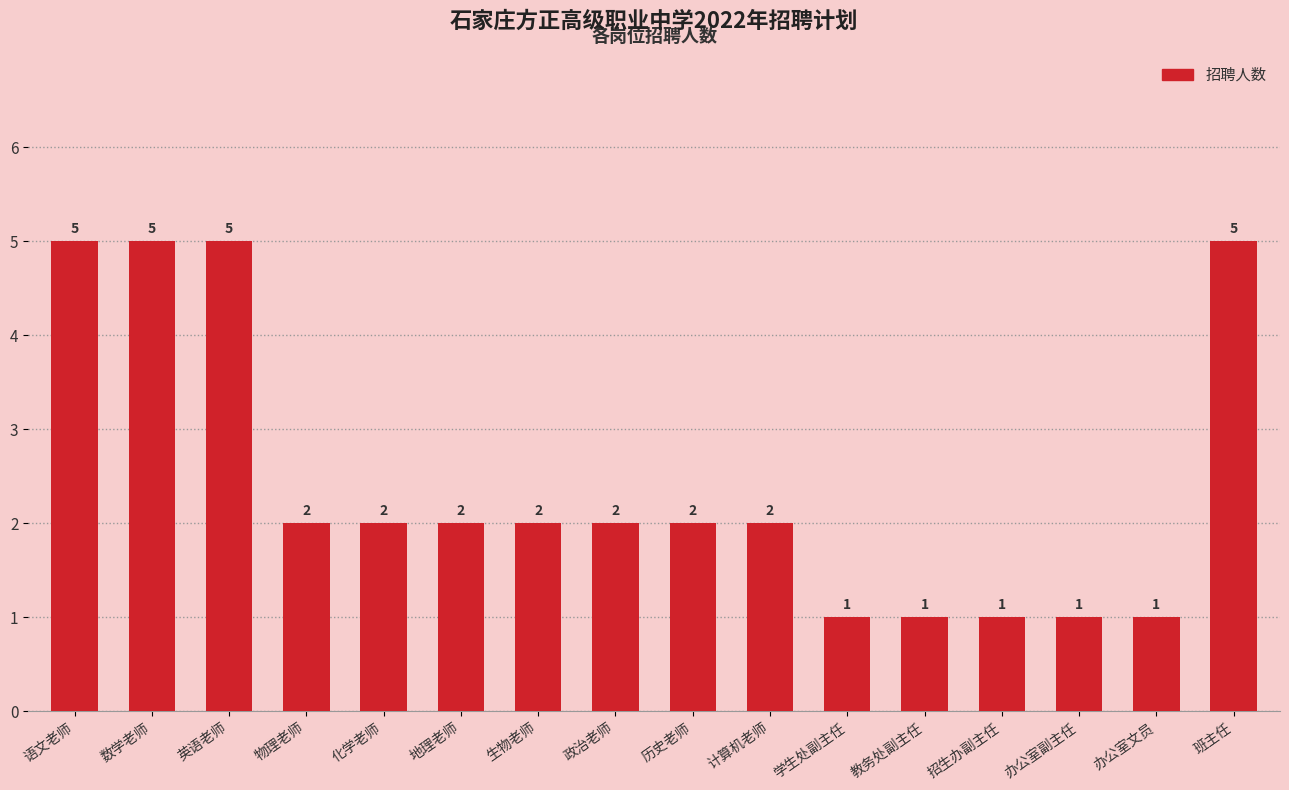

What is the ratio of the value at 办公室文员 to the value at 计算机老师?

0.5